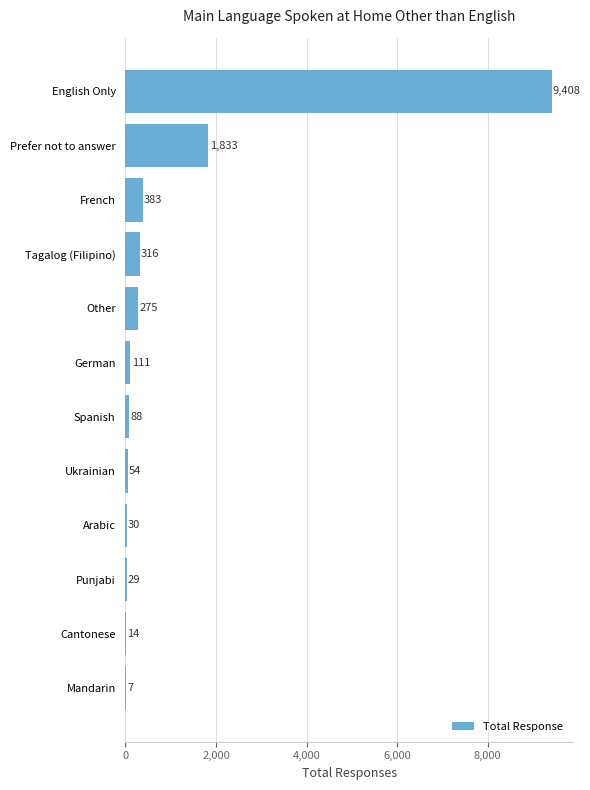

Reading top to bottom, transcribe all the data shown in this chart.

English Only=9408	Prefer not to answer=1833	French=383	Tagalog (Filipino)=316	Other=275	German=111	Spanish=88	Ukrainian=54	Arabic=30	Punjabi=29	Cantonese=14	Mandarin=7